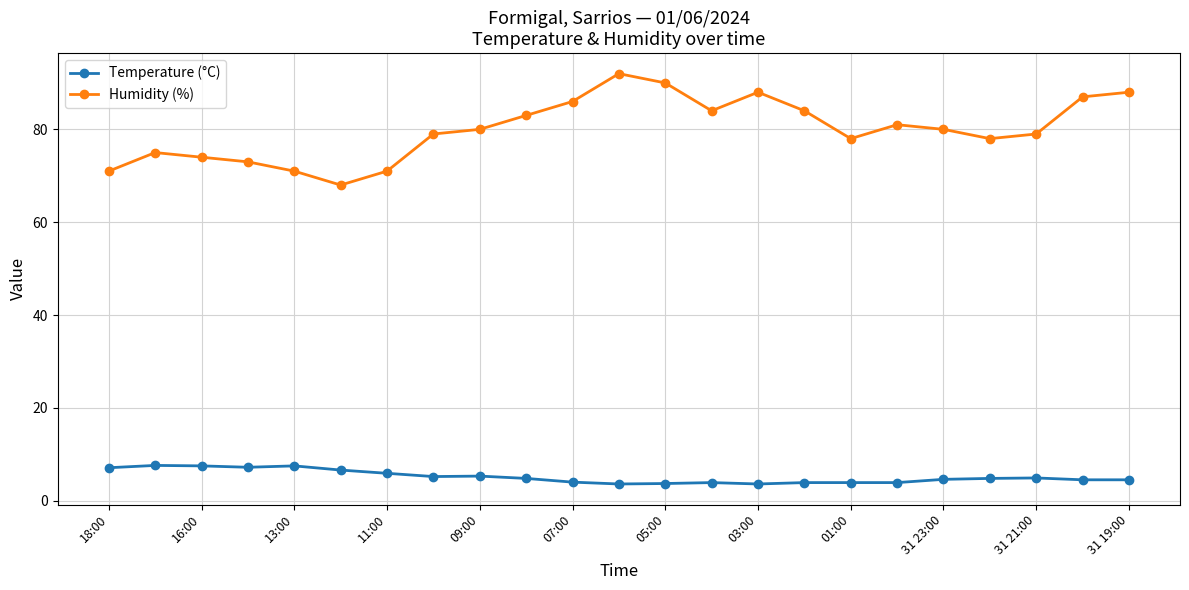

How many interior local valleys does the Humidity (%) series have?

4